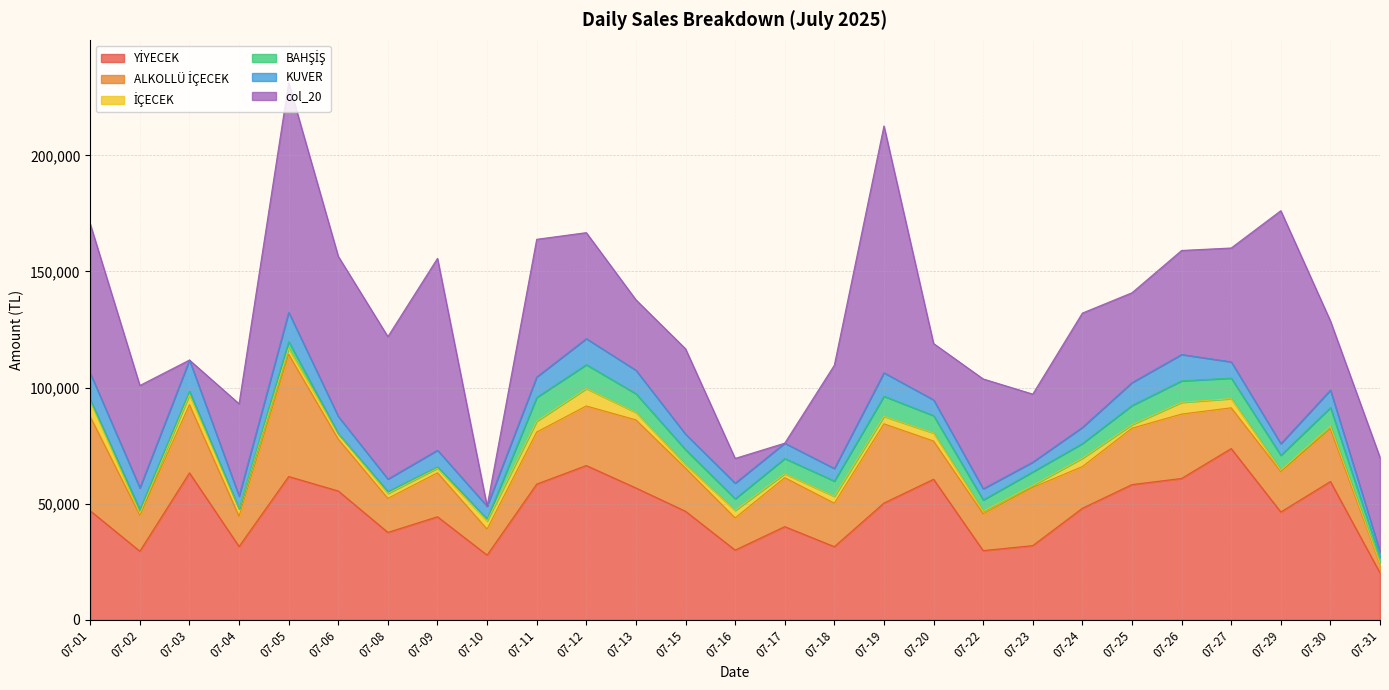

Is it true that KUVER equals 2400.0 at 07-31?

True